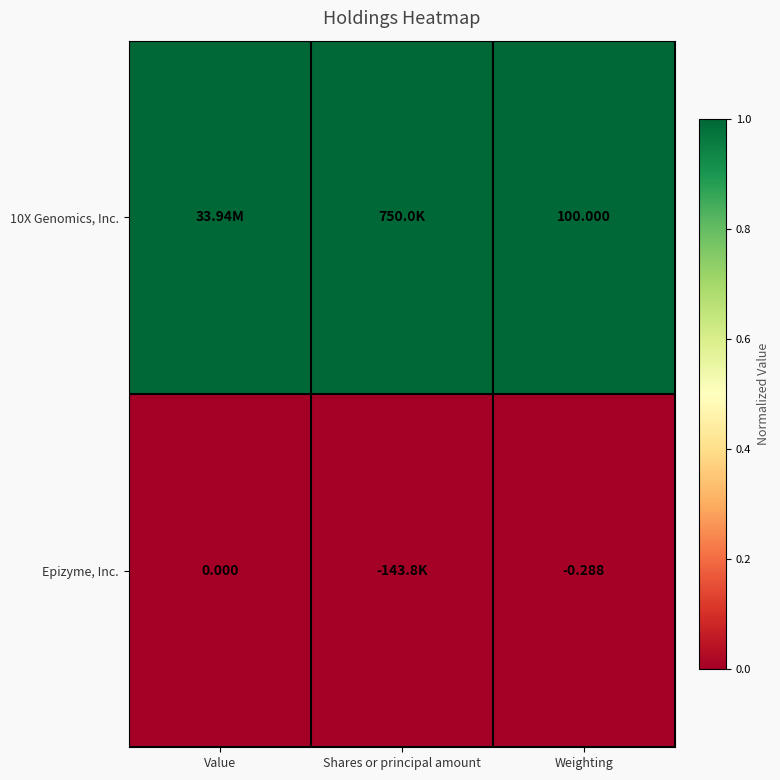

What is the maximum value shown in the chart?

1